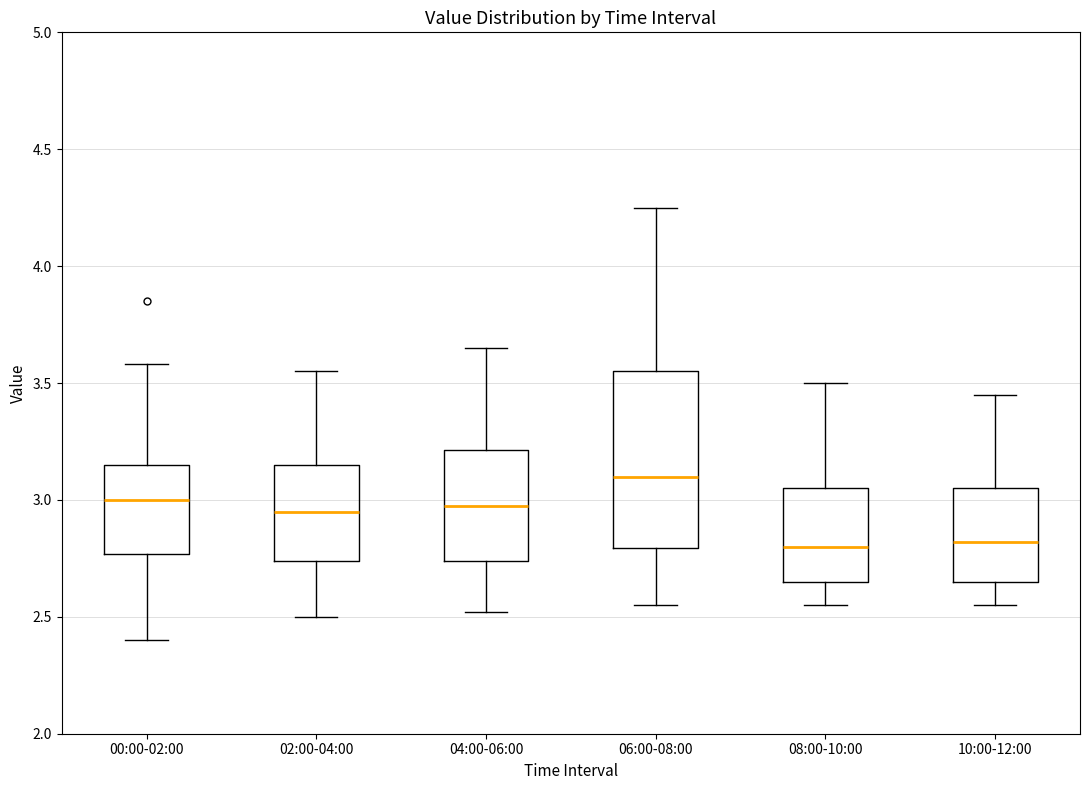

Which box's median line is the highest?

06:00-08:00